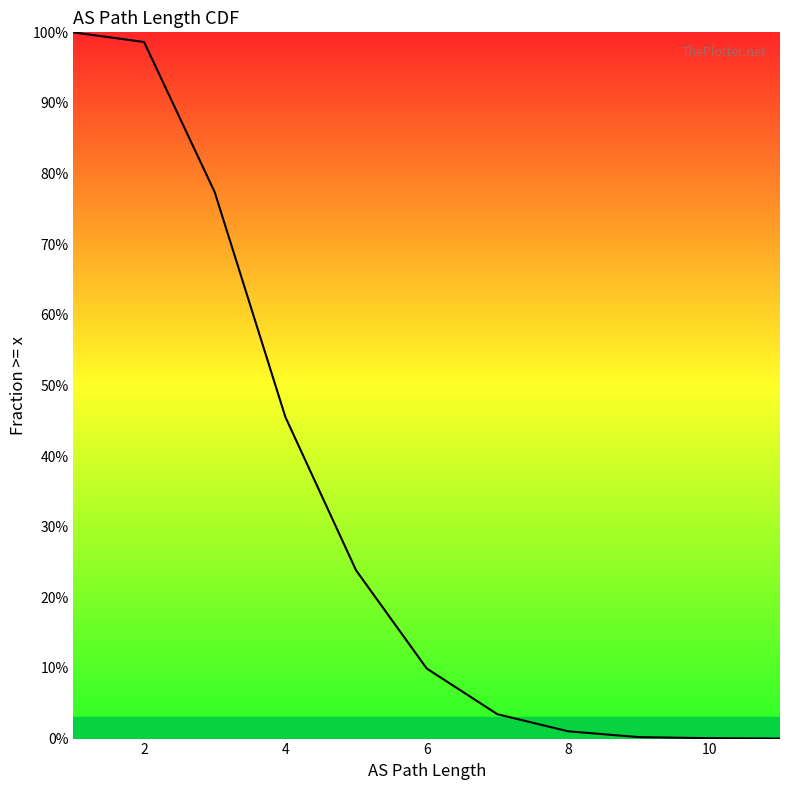

What is the sum of the values at 4 and 6?

0.6